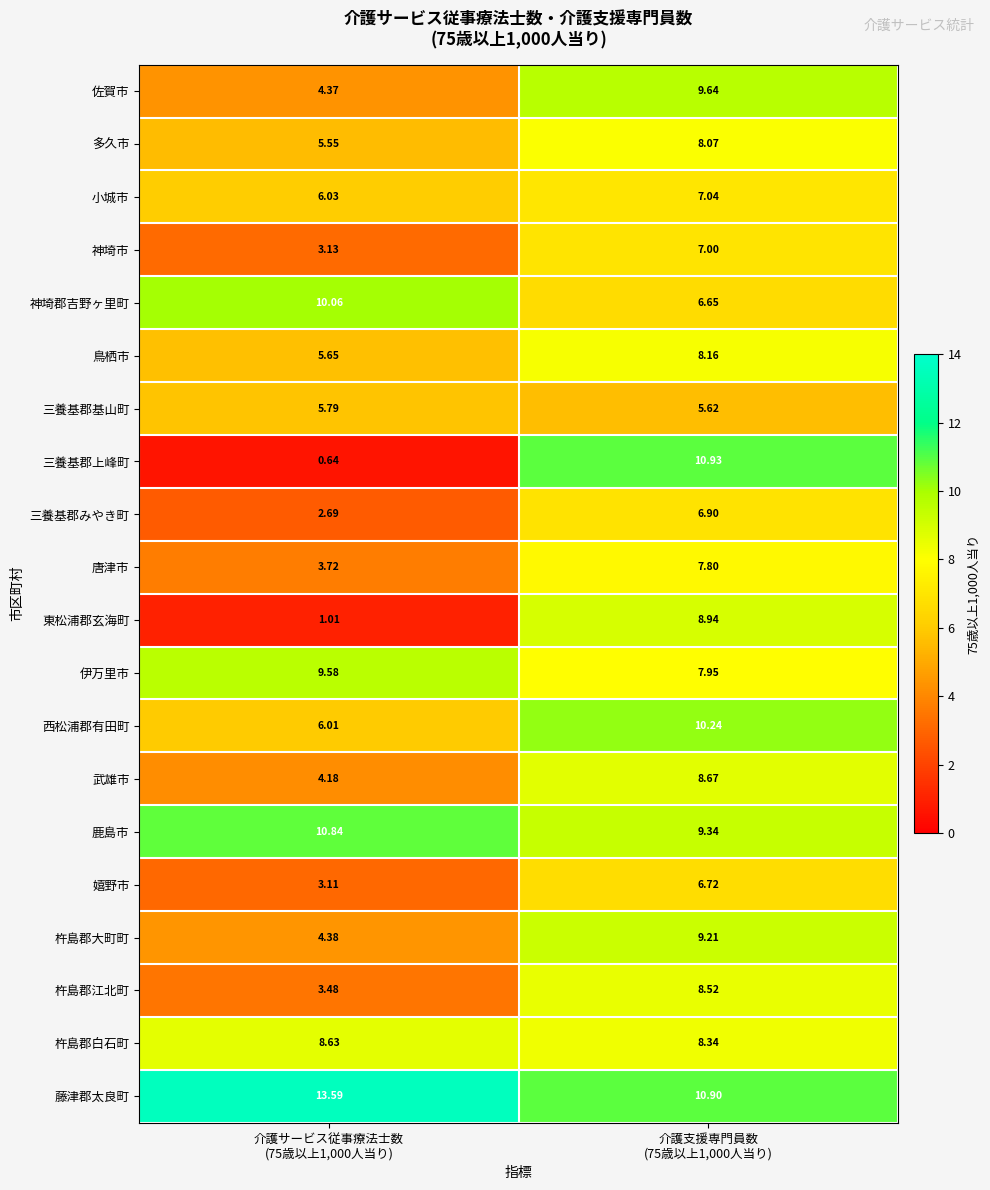

Which series has the largest total across all categories?

藤津郡太良町